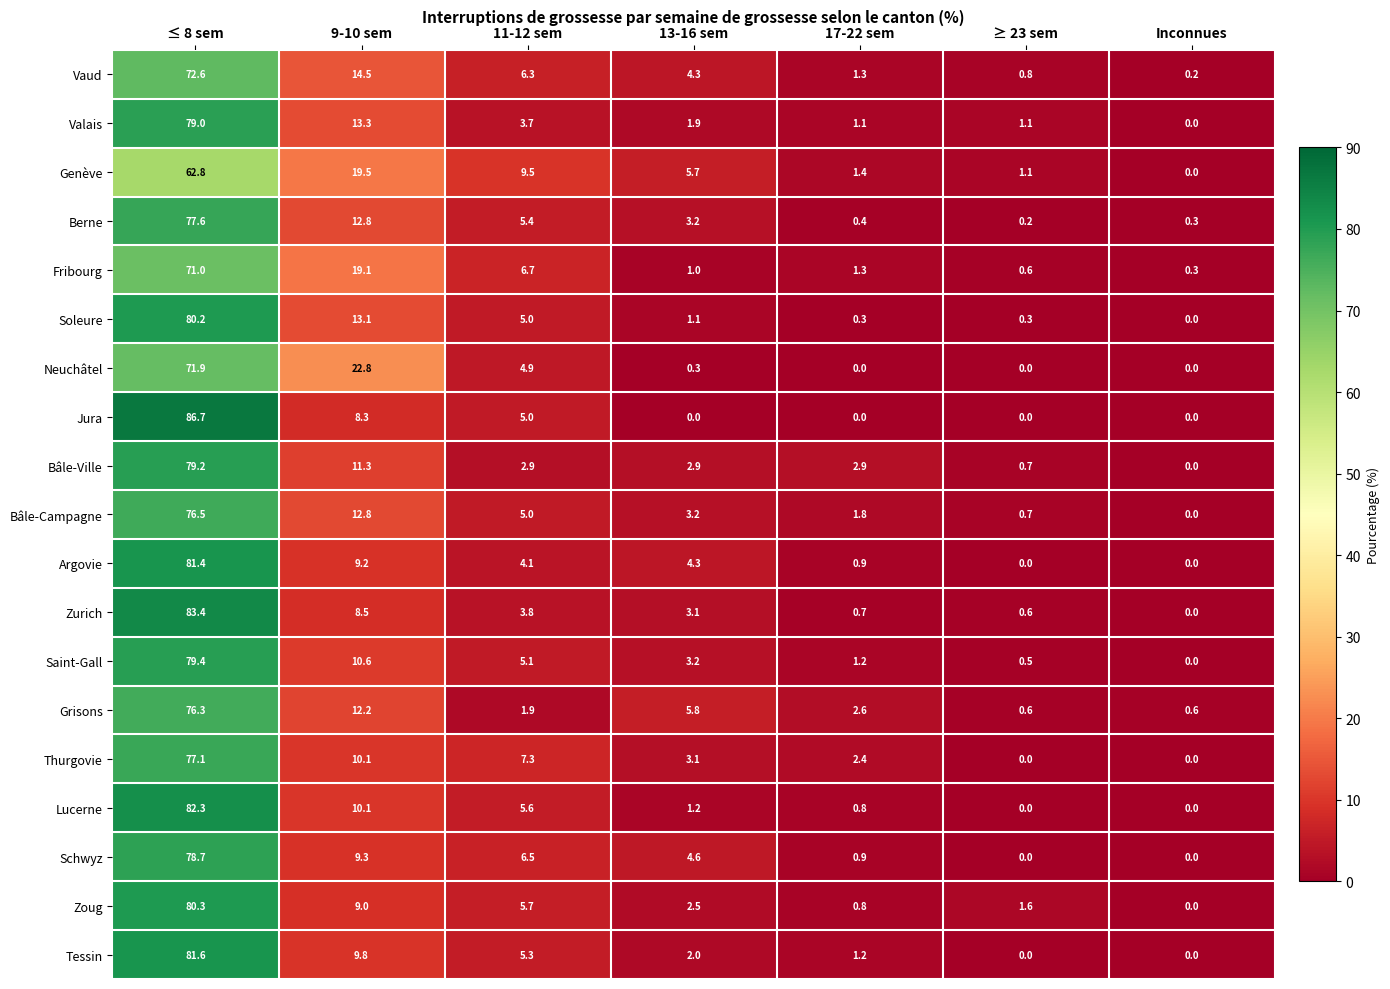

Which series has the widest spread of values?

Jura